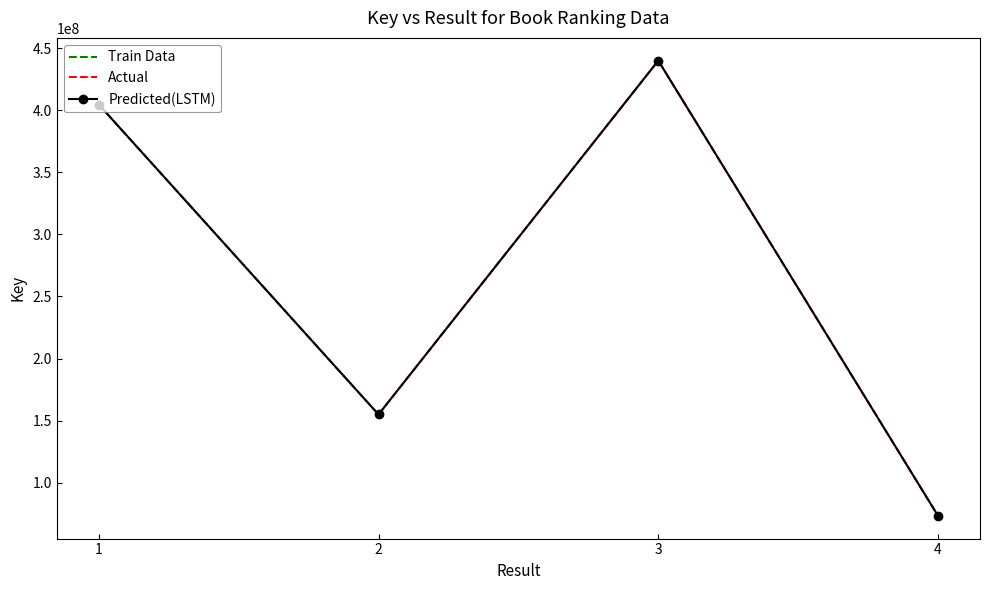

Rank the series at 2 from lowest to highest value.

Train Data, Actual, Predicted(LSTM)